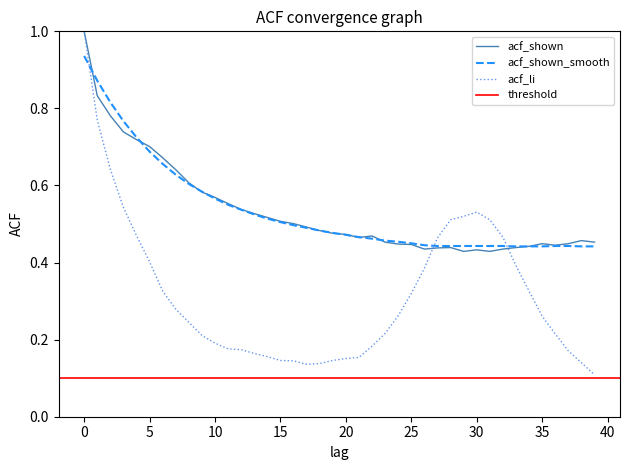

What is the value of the acf_shown point at the 2nd from the left?

0.8